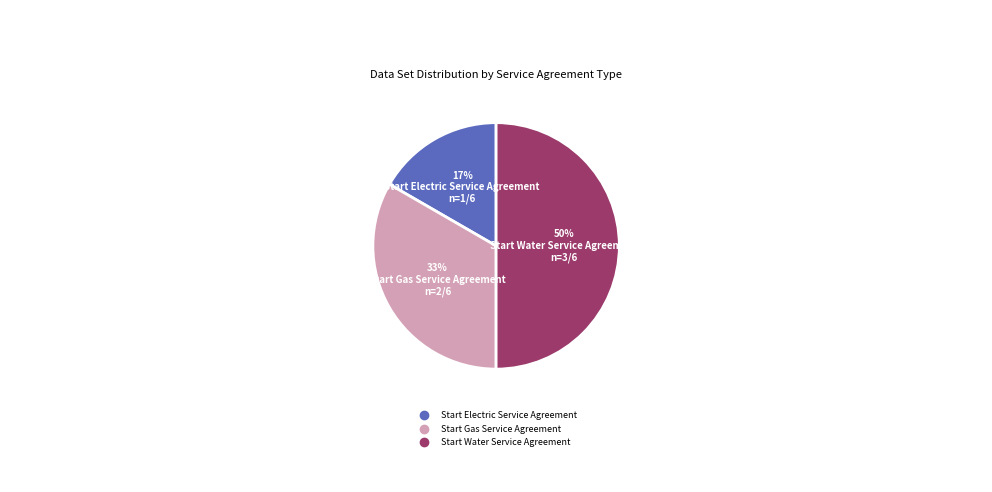

What is the smallest slice in the pie chart?

Start Electric Service Agreement